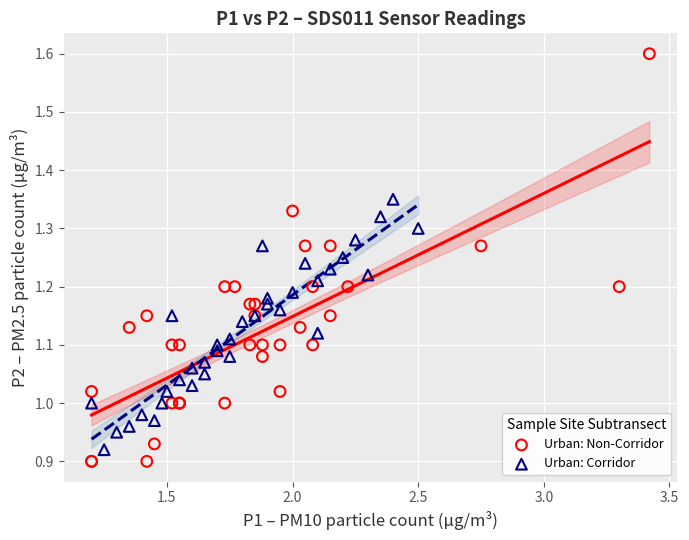

Which series contains the highest Y value?

Urban: Non-Corridor